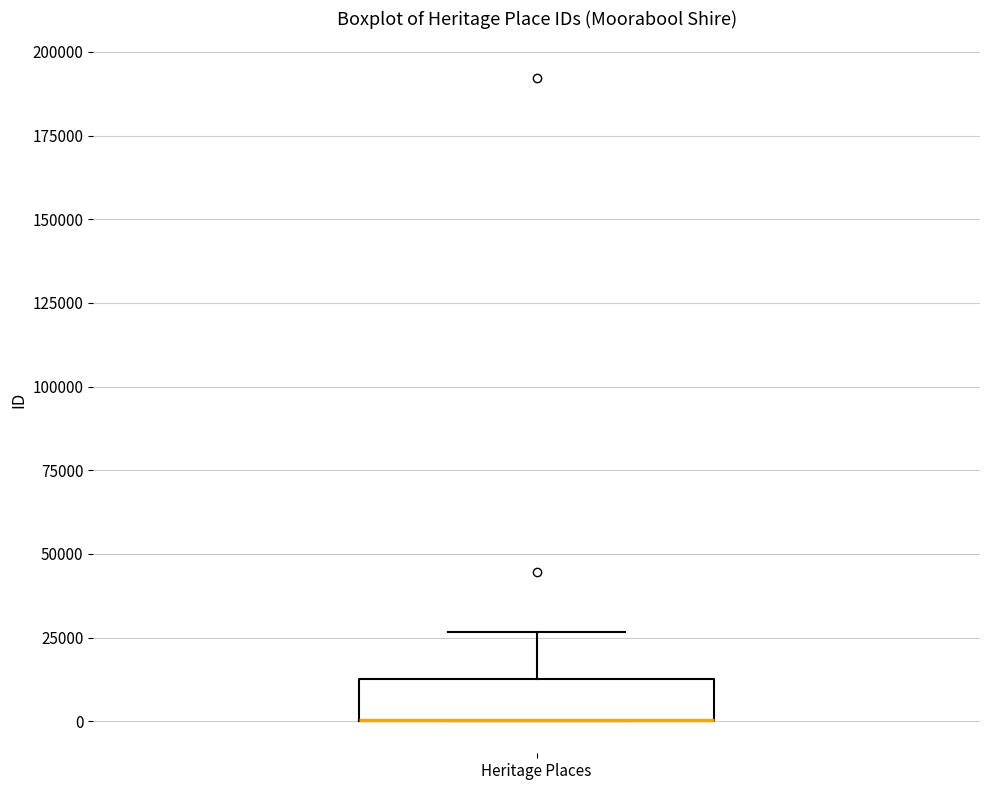

Where is the upper edge of the box for Heritage Places on the y-axis? The values are not printed on the chart, so give them approximately, as read against the axis.

15000